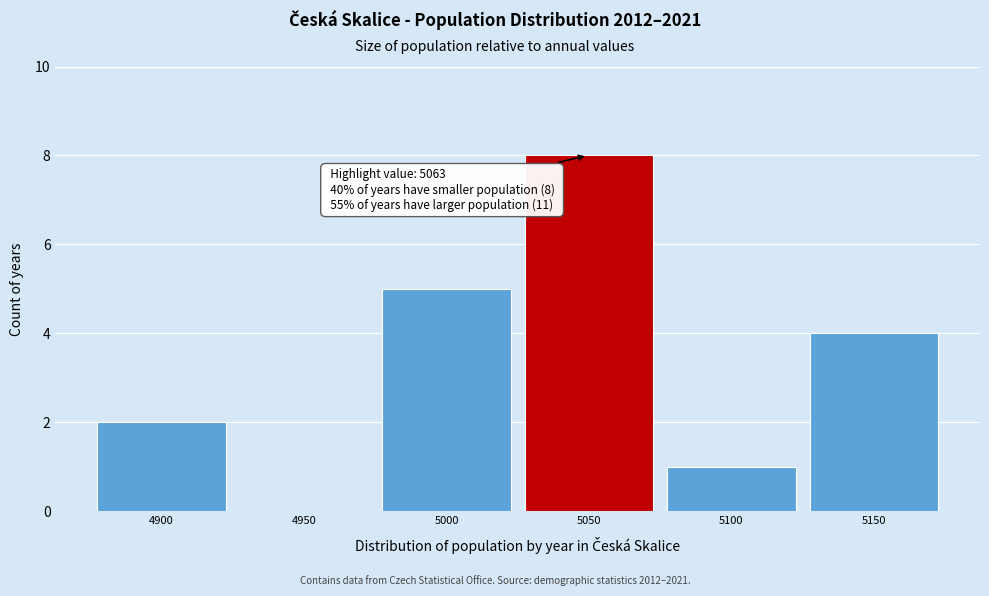

Reading right to left, list all the values displayed in this chart.

5150=4	5100=1	5050=8	5000=5	4950=0	4900=2